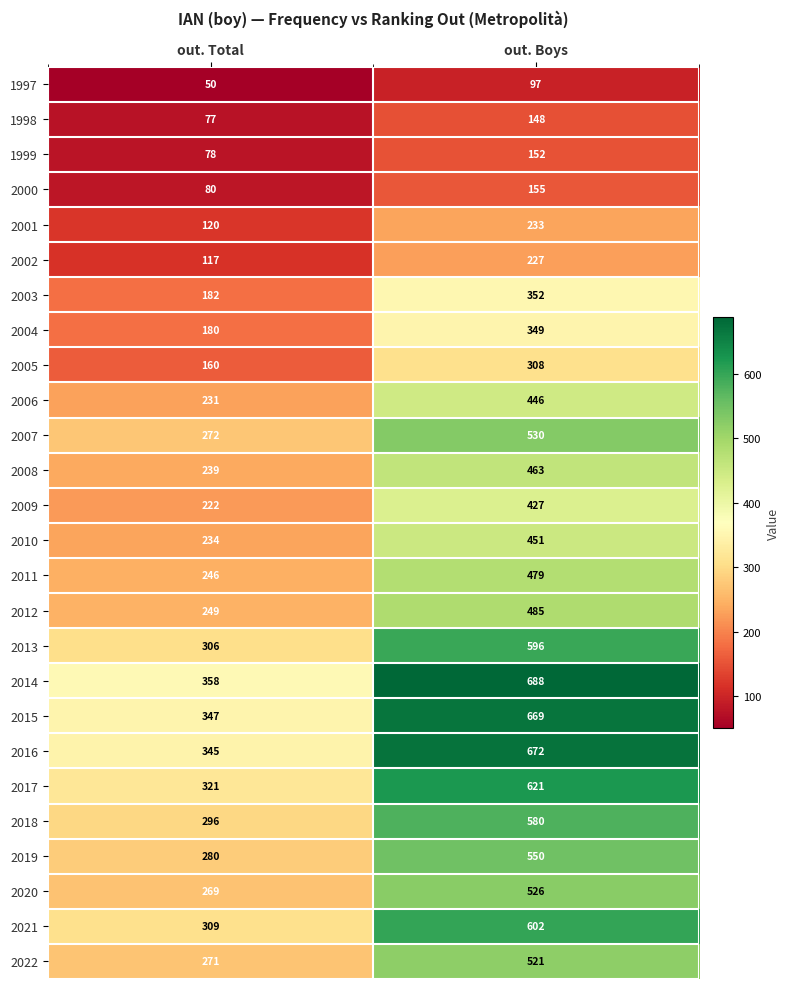

At which category is the sum across all series the highest?

out. Boys